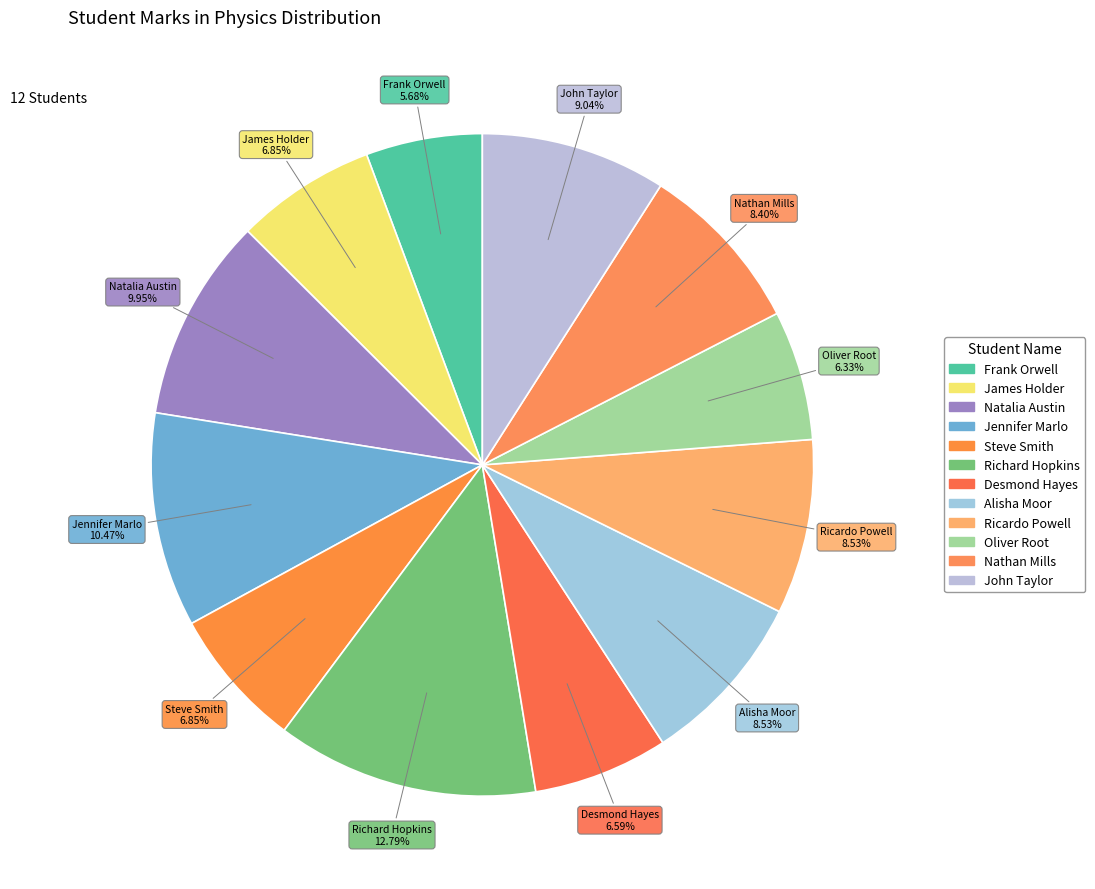

How many slices are in this pie chart?

12